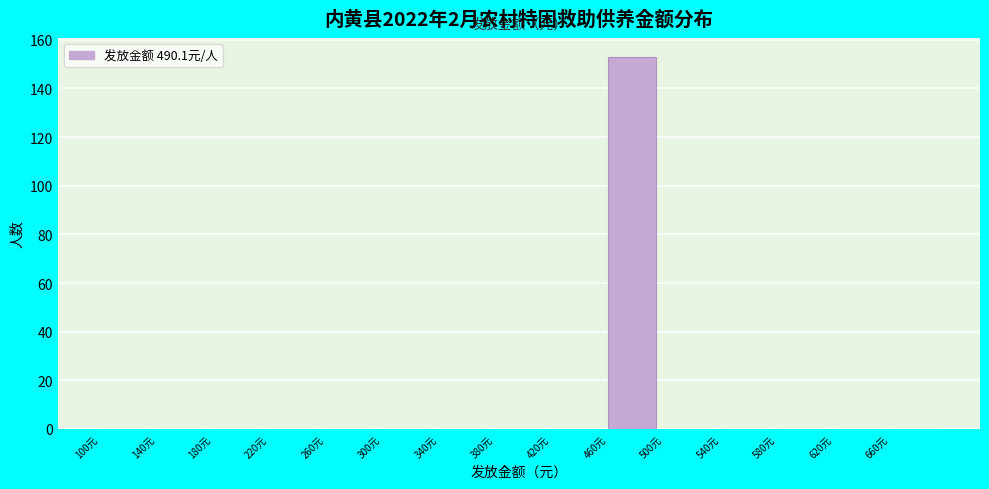

Reading left to right, transcribe this chart: for each bar, give the range it covers on the x-axis and its height. The values are not printed on the chart, so give them approximately, as read against the axis.

100 to 140: 0
140 to 180: 0
180 to 220: 0
220 to 260: 0
260 to 300: 0
300 to 340: 0
340 to 380: 0
380 to 420: 0
420 to 460: 0
460 to 500: 154
500 to 540: 0
540 to 580: 0
580 to 620: 0
620 to 660: 0
660 to 700: 0